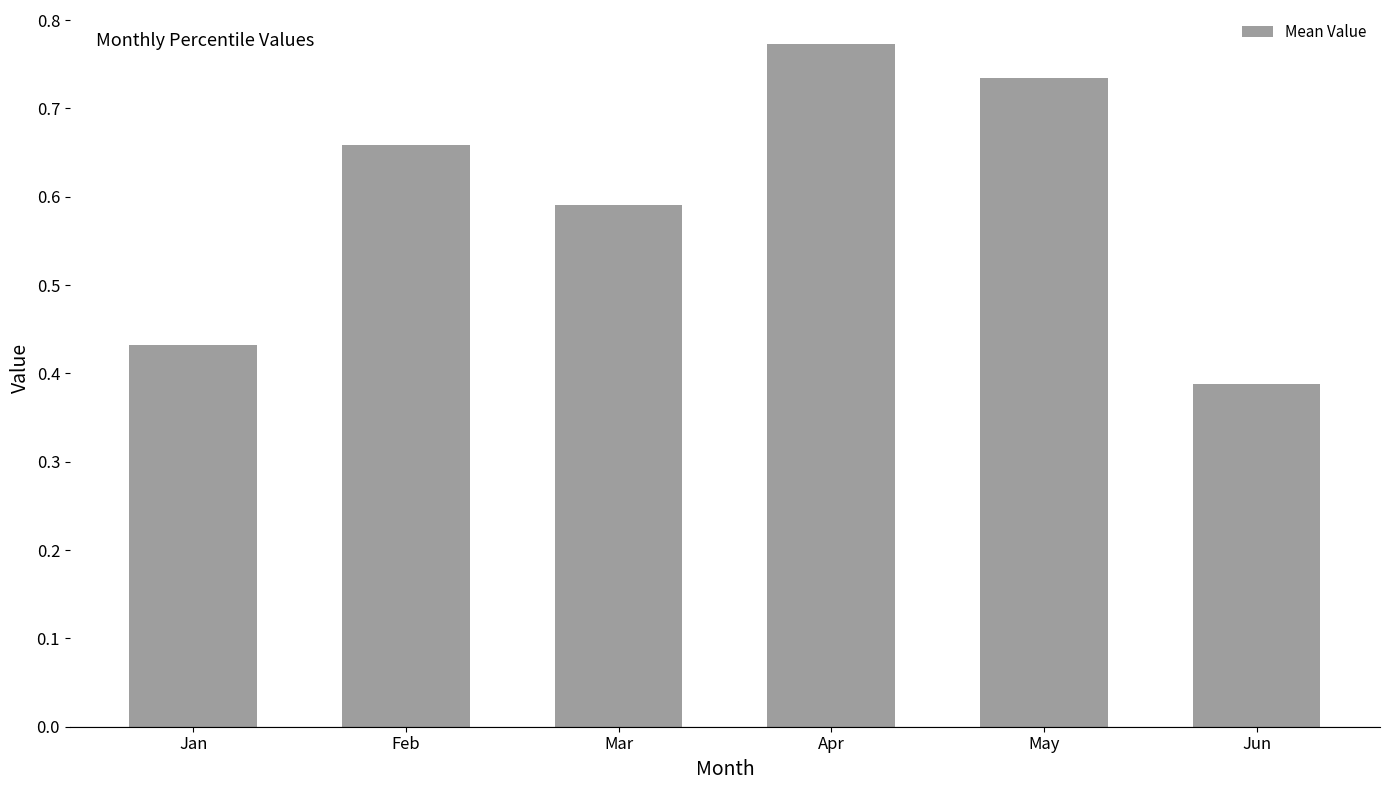

At which category does the chart reach its peak across all series?

Apr